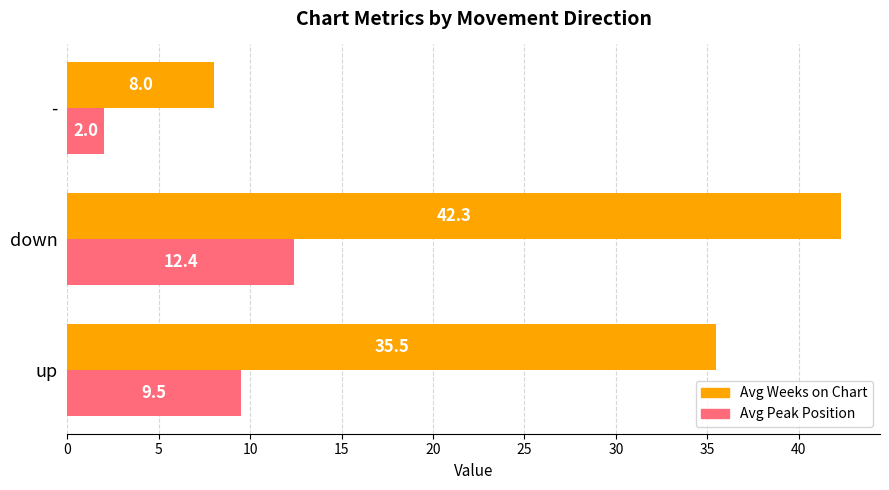

What is the spread (max minus min) of values at down?

29.9